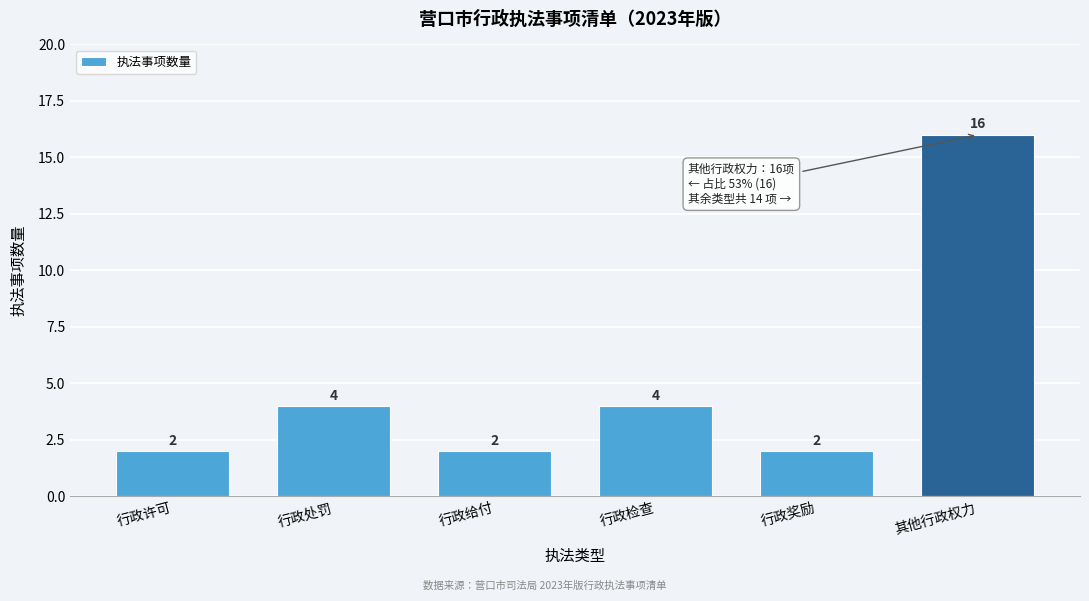

Reading left to right, extract all data points from this chart.

2	4	2	4	2	16